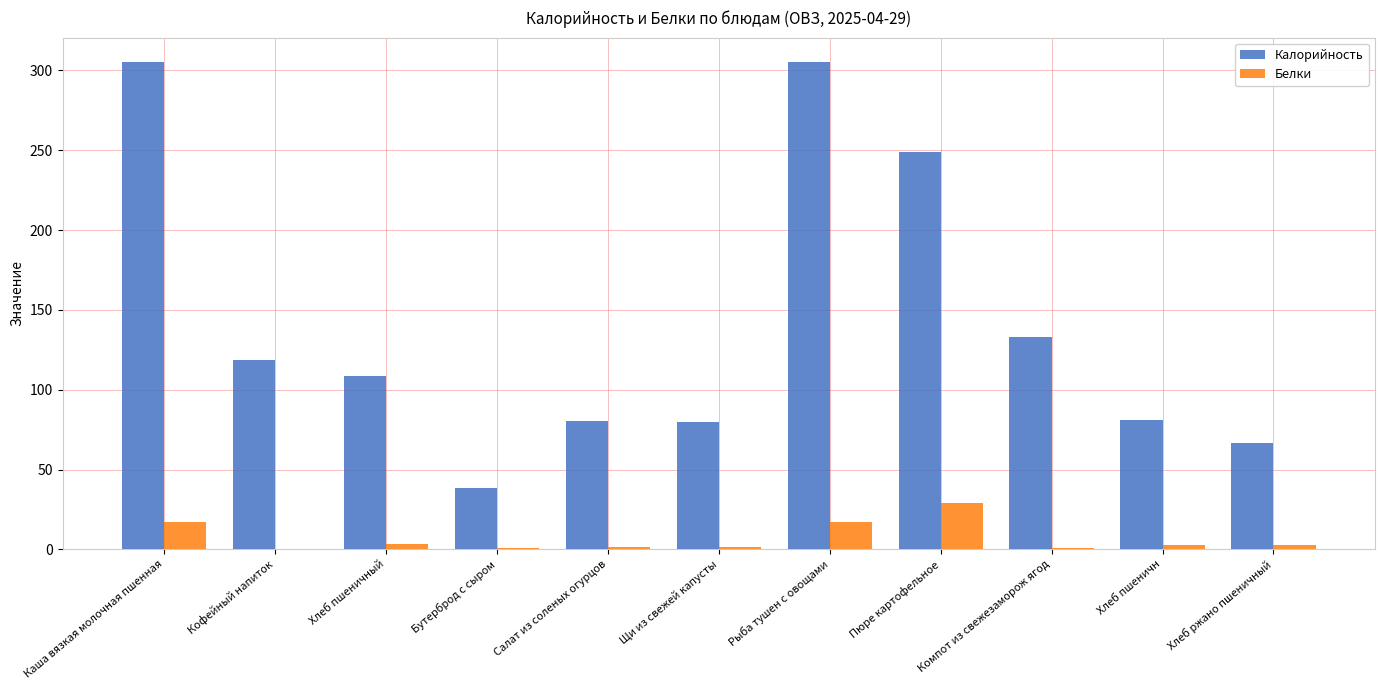

What is the average value of the Калорийность series?

142.4